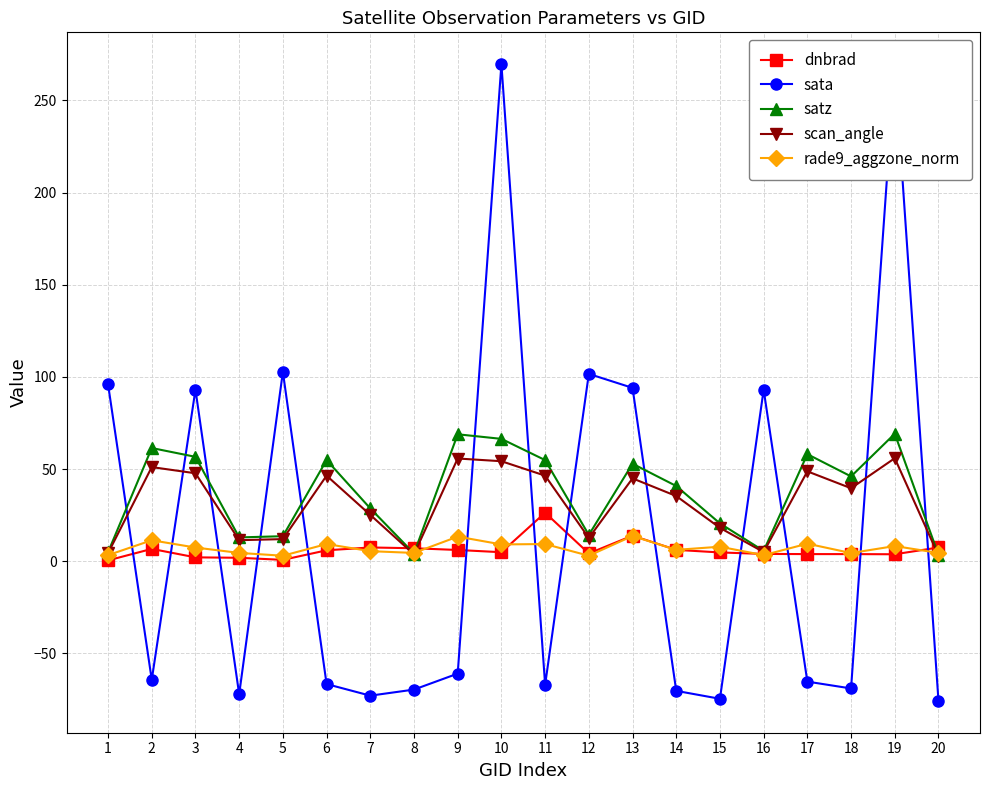

What is the difference between the second highest and second lowest values in the dnbrad series?

13.1